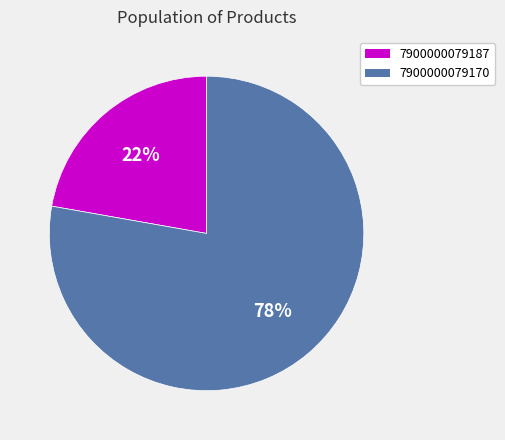

Is it true that 7900000079170 is 78% of the pie?

True